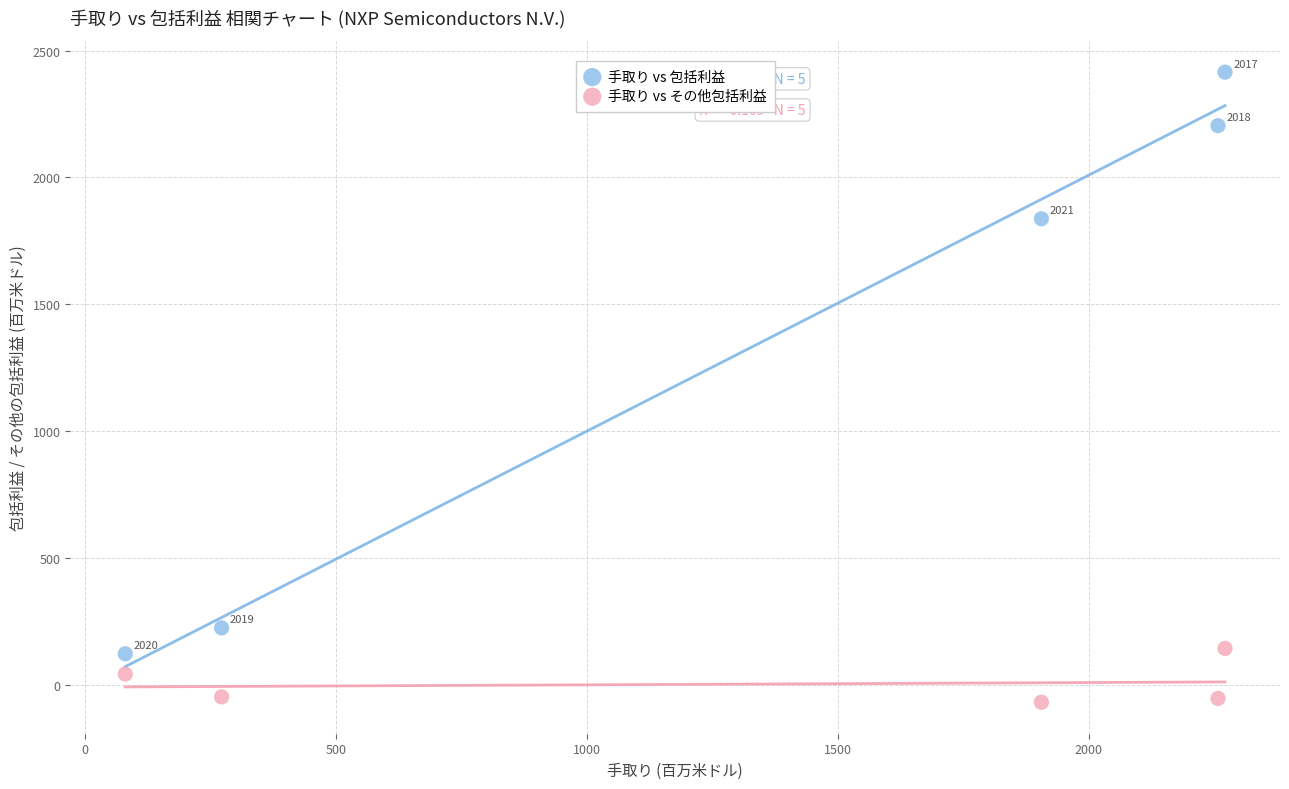

Which series has the largest Y range (max minus min)?

手取り vs 包括利益